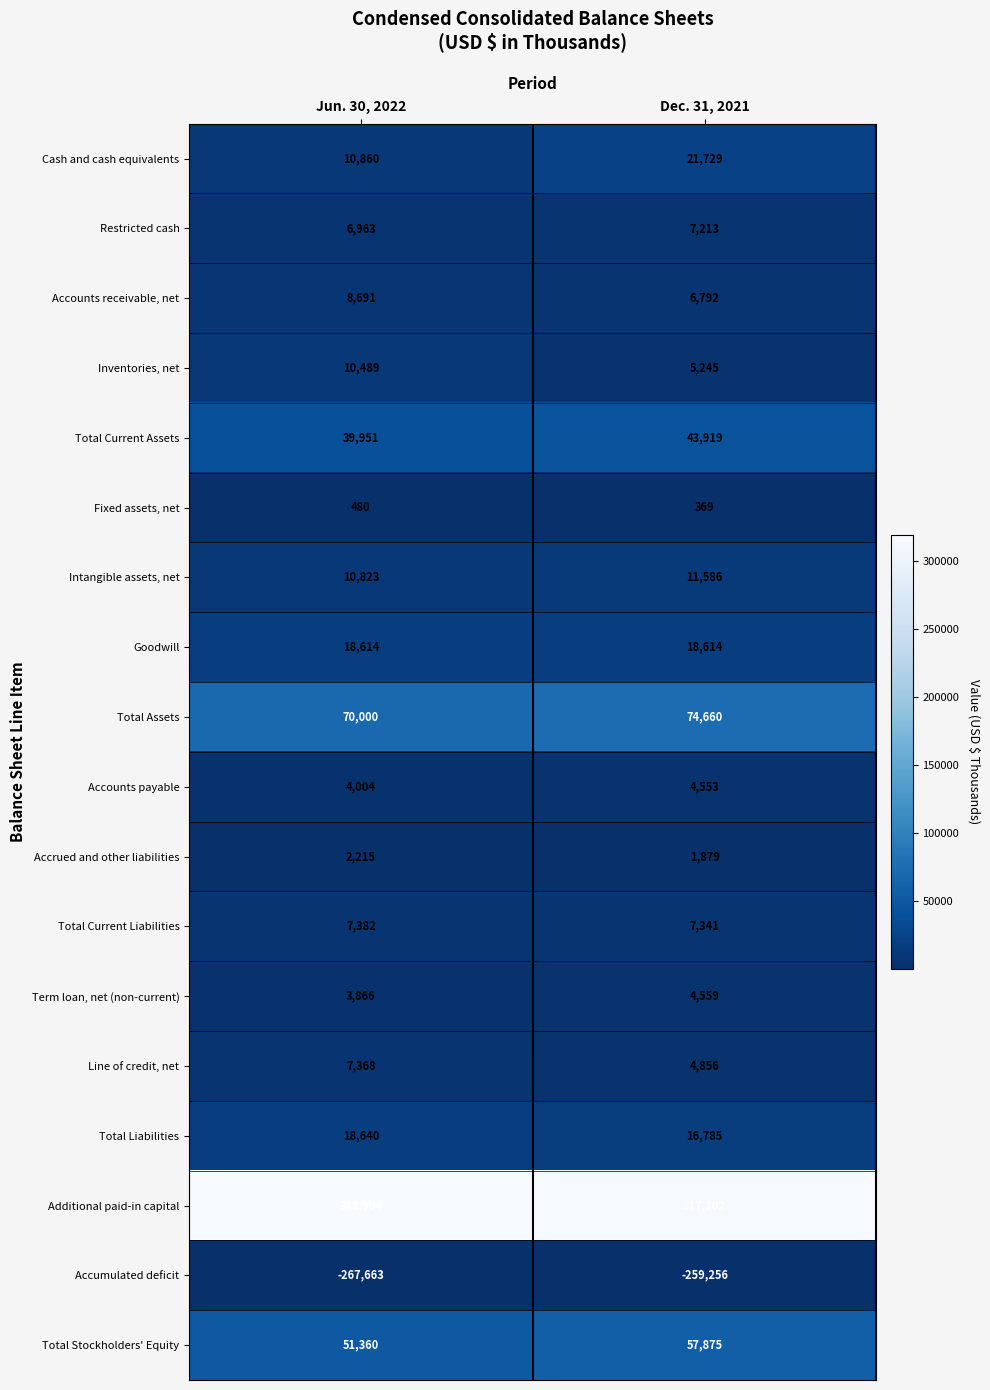

The value of Intangible assets, net at Jun. 30, 2022 is 10823. True or false?

True